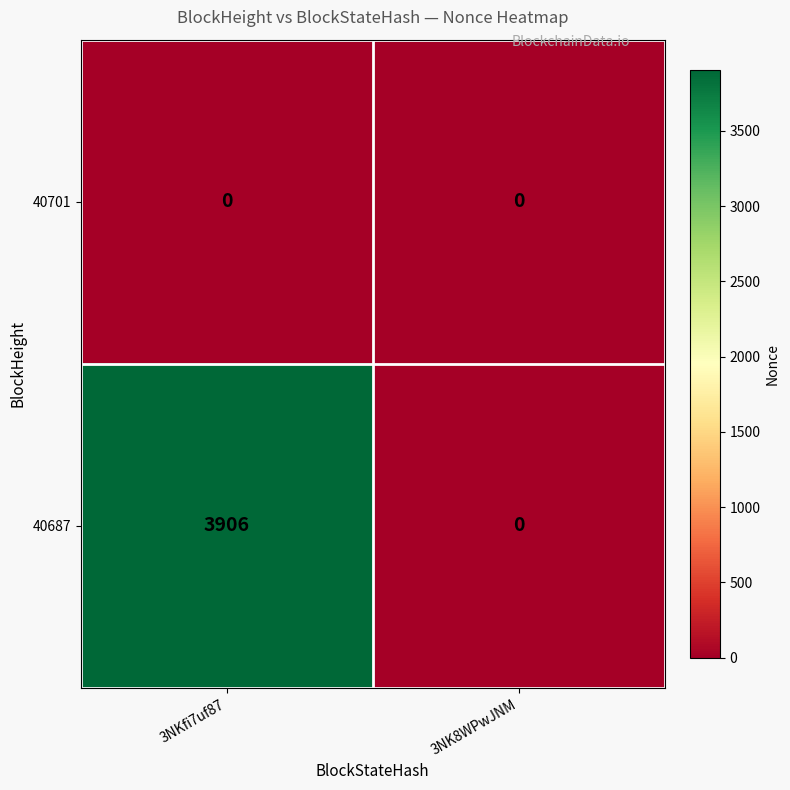

Which series has the widest spread of values?

40687